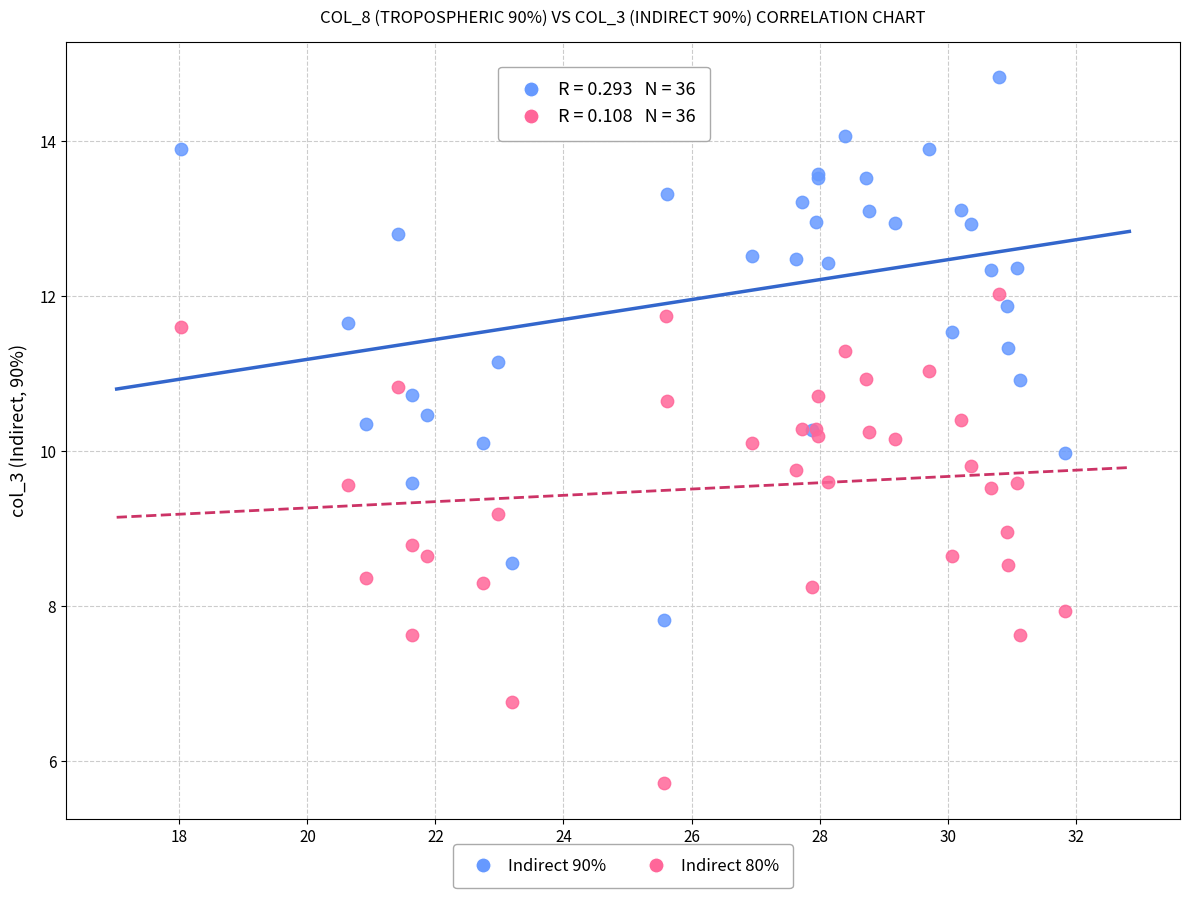

Which series reaches the maximum Y coordinate?

Indirect 90%